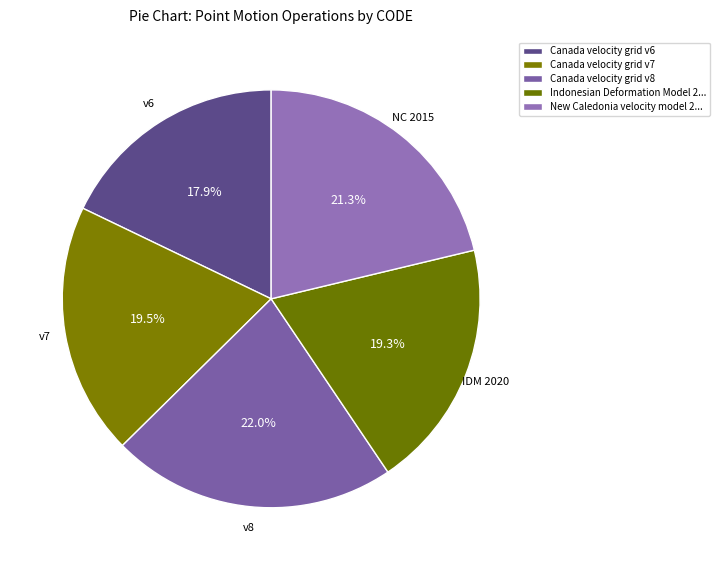

Is it true that Canada velocity grid v6 is 31% of the pie?

False